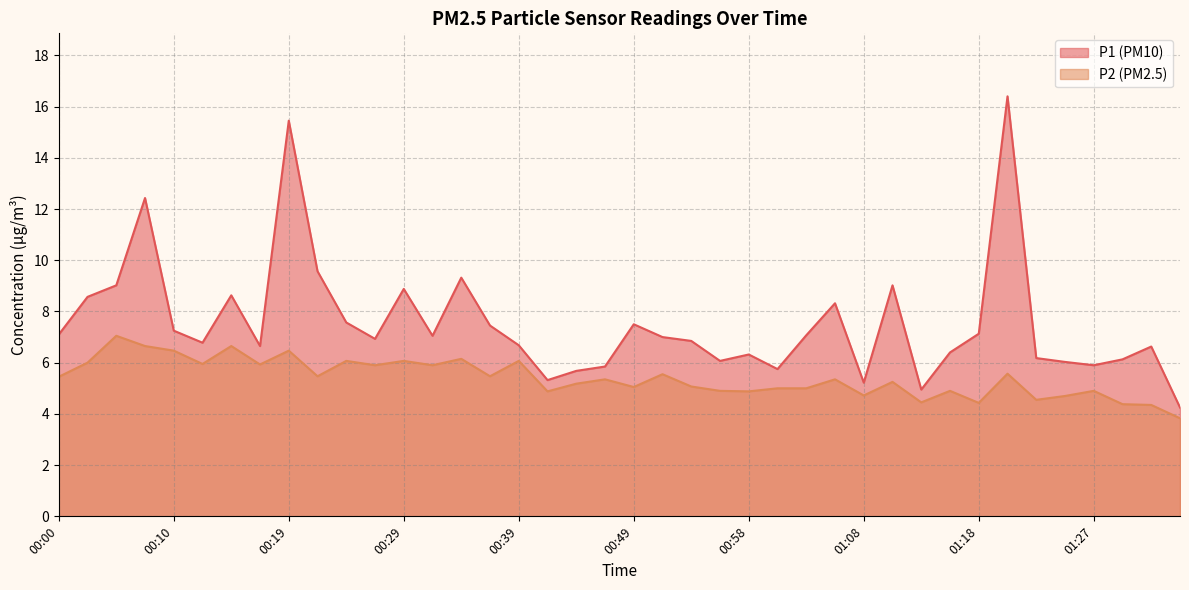

What is the sum of the P1 values at 00:41 and 01:03?

12.4